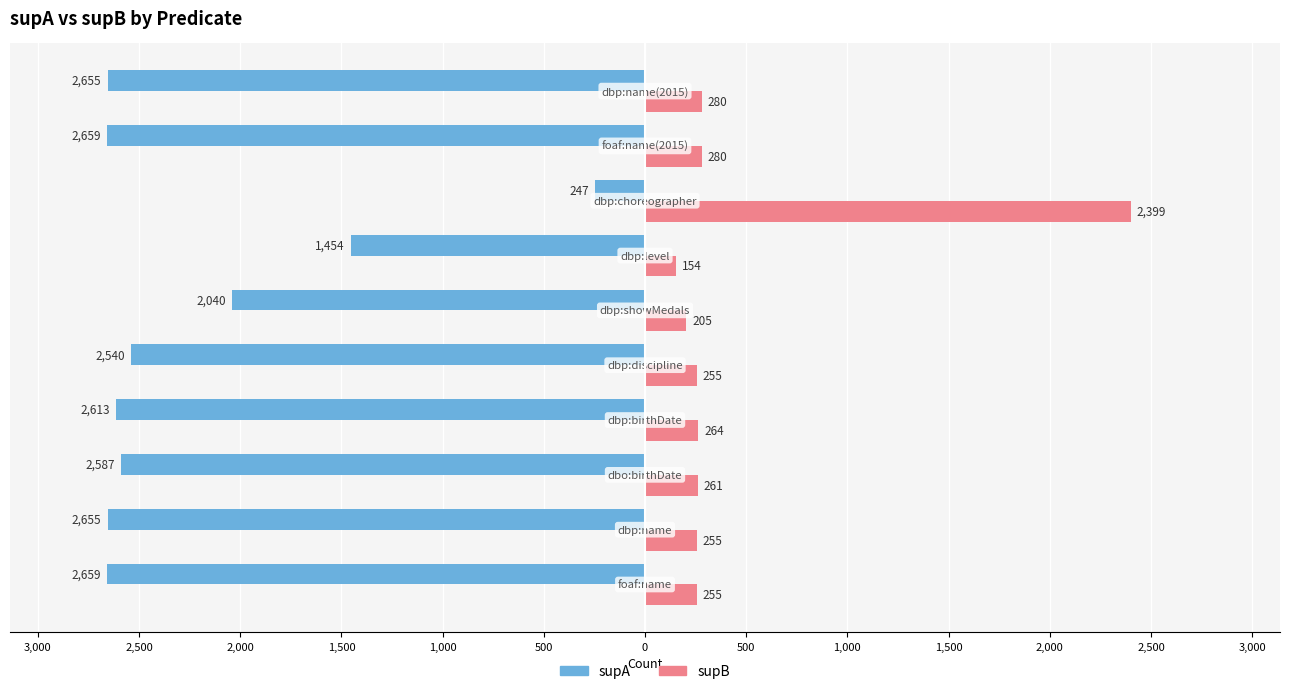

What are all the series names shown in the legend?

supA, supB